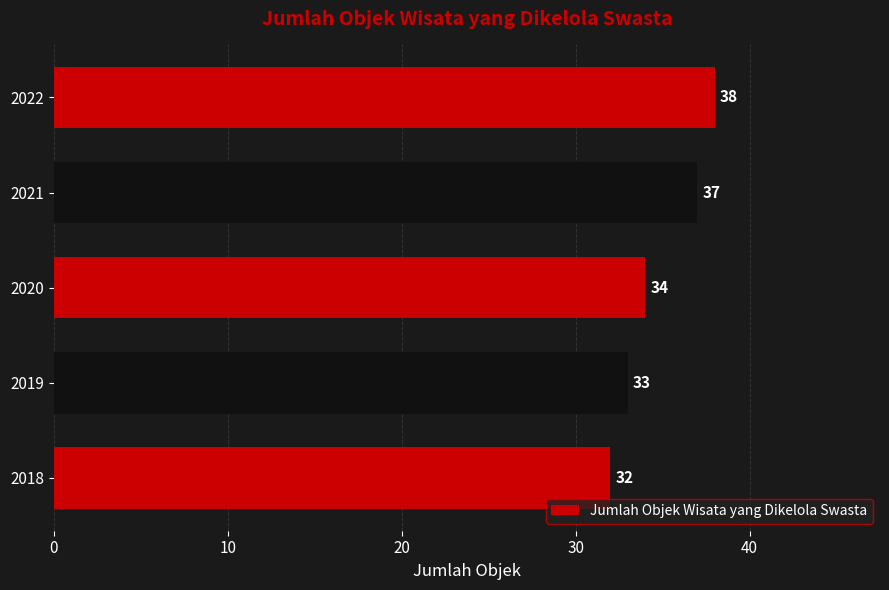

Count the values in the range 33 to 37.

3